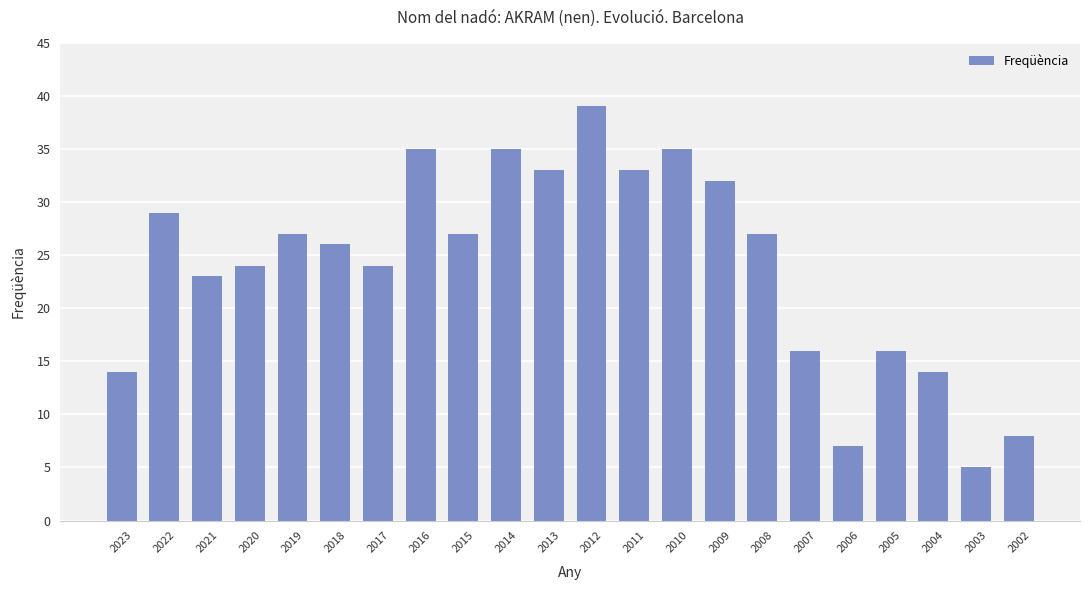

What is the value of the 14th bar from the left?

35